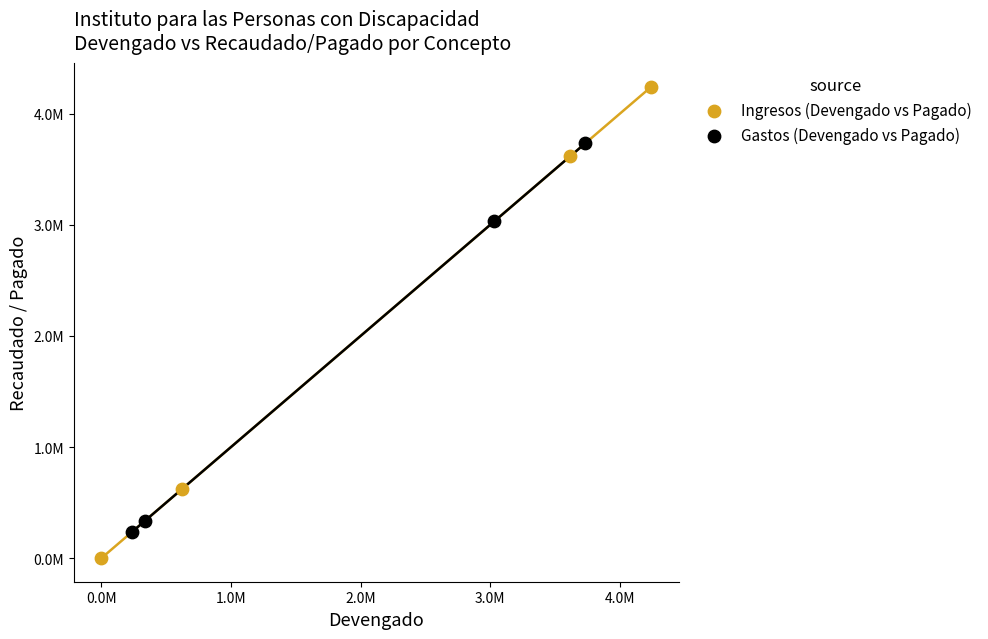

What are all the series names shown in the legend?

Ingresos (Devengado vs Pagado), Gastos (Devengado vs Pagado)